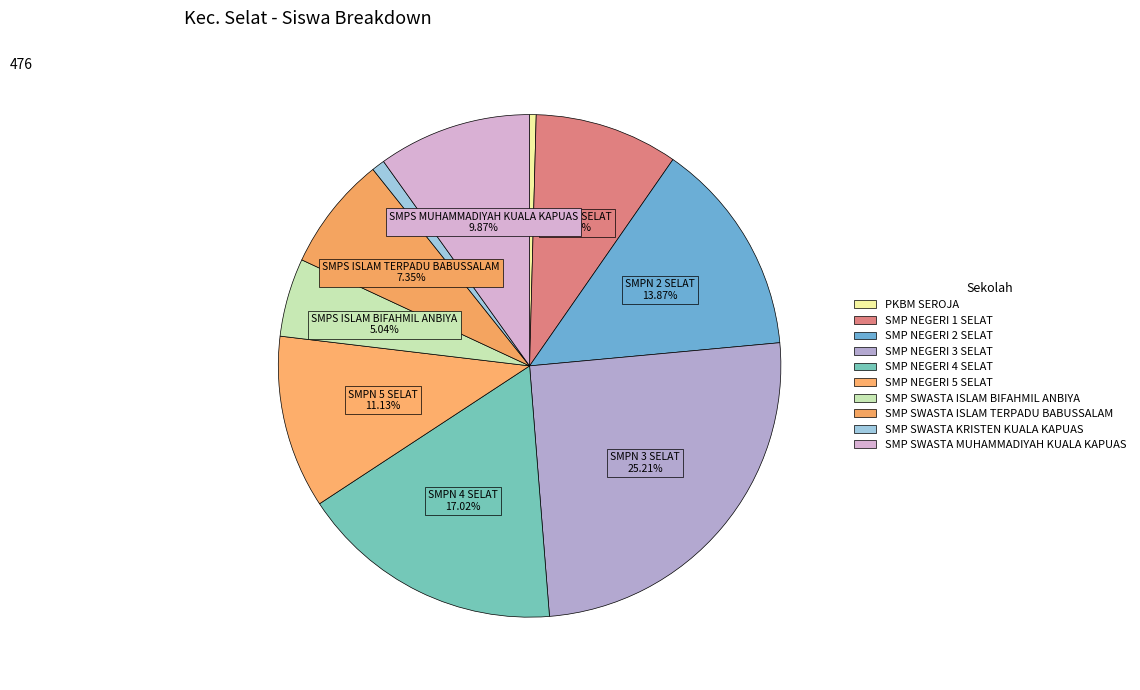

Is there a majority slice in this chart?

No